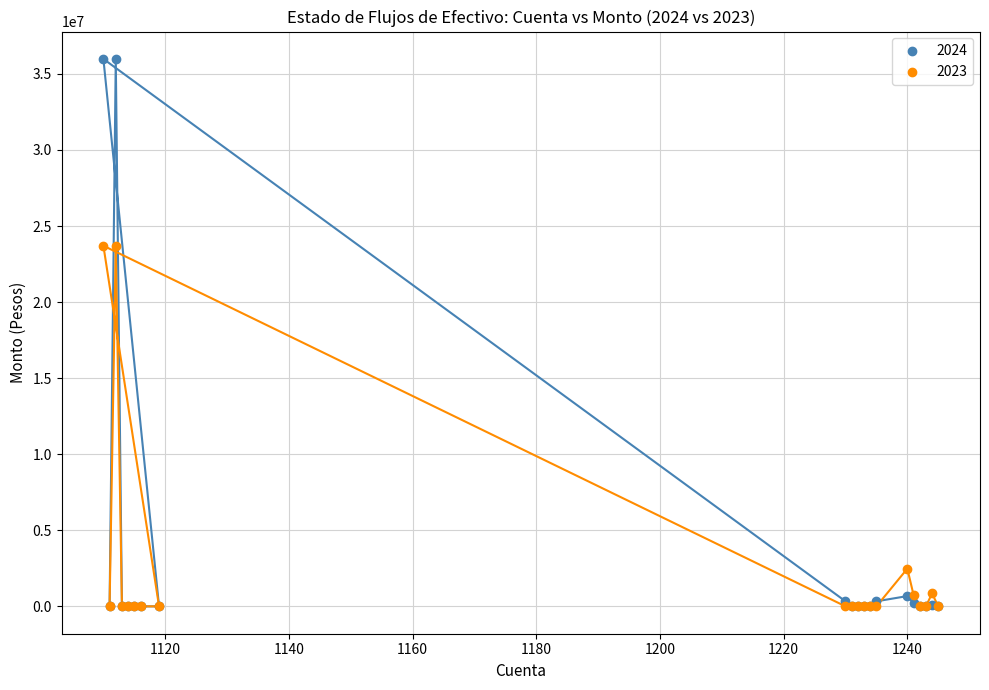

What are all the series names shown in the legend?

2024, 2023